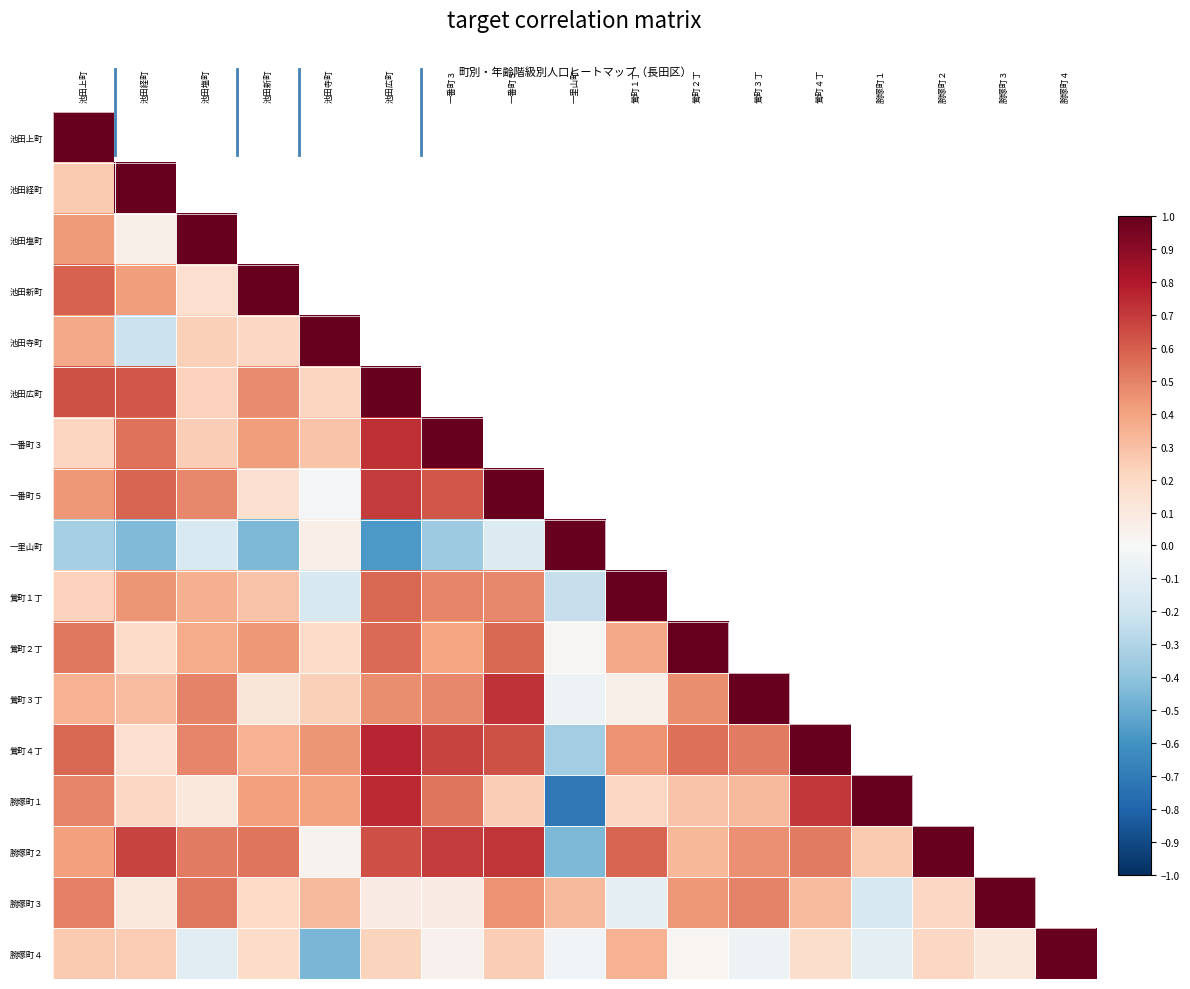

At 鶯町１丁, list the series in order from largest to smallest.

池田上町, 池田経町, 池田塩町, 池田新町, 池田寺町, 池田広町, 一番町３, 一番町５, 一里山町, 鶯町１丁, 腕塚町２, 鶯町４丁, 鶯町２丁, 腕塚町４, 腕塚町１, 鶯町３丁, 腕塚町３